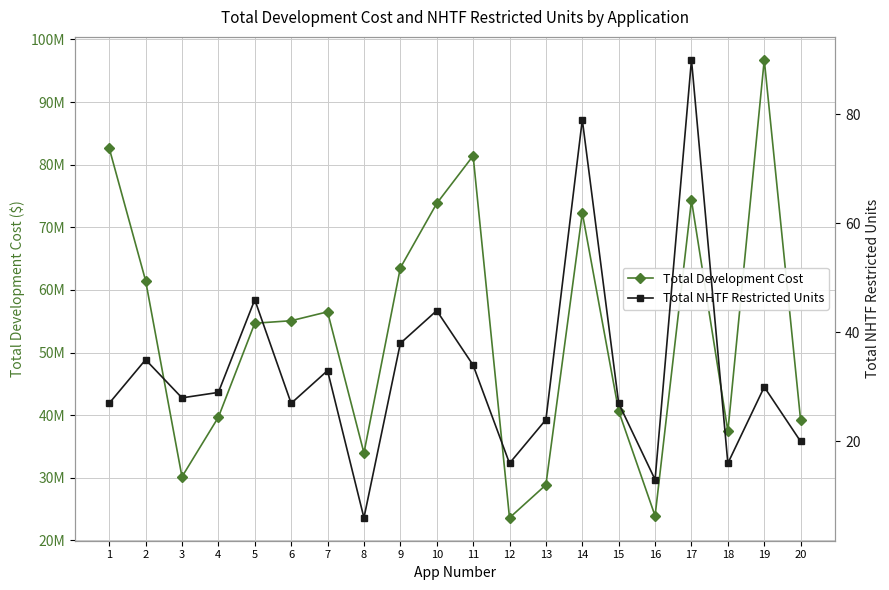

What is the difference between the maximum and minimum values in the Total Development Cost series?

73137089